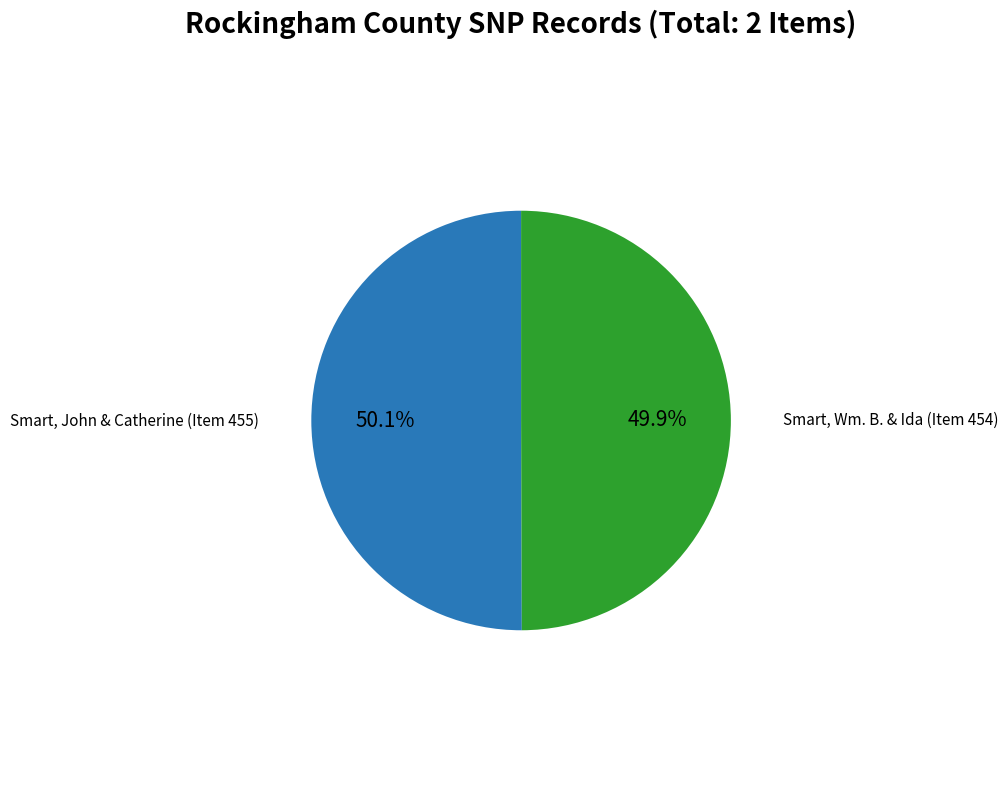

What is the ratio of the value at Smart, Wm. B. & Ida (Item 454) to the value at Smart, John & Catherine (Item 455)?

1.0